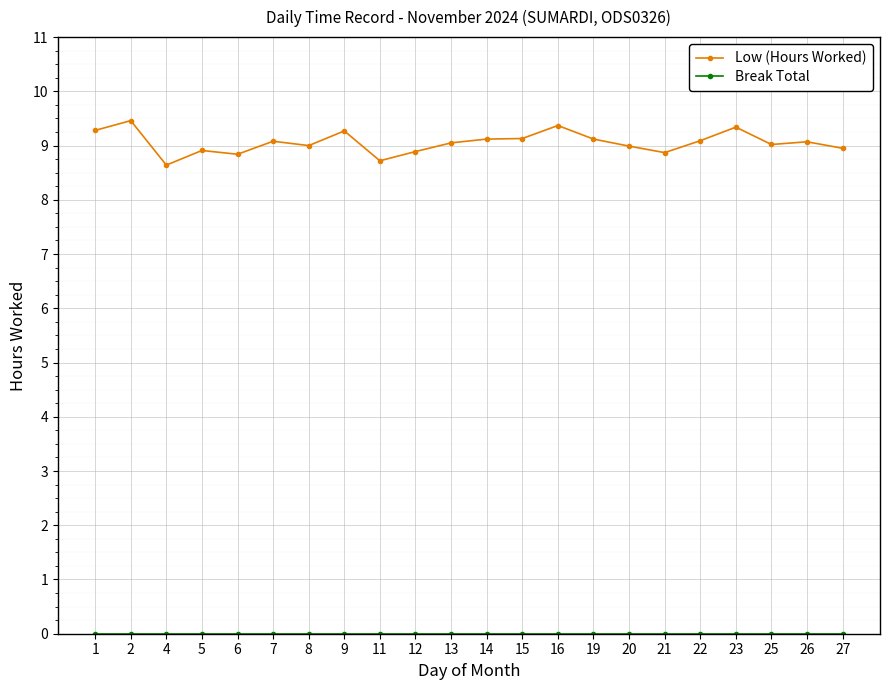

True or false: Low (Hours Worked) has more than 1 points higher than both neighbors.

True